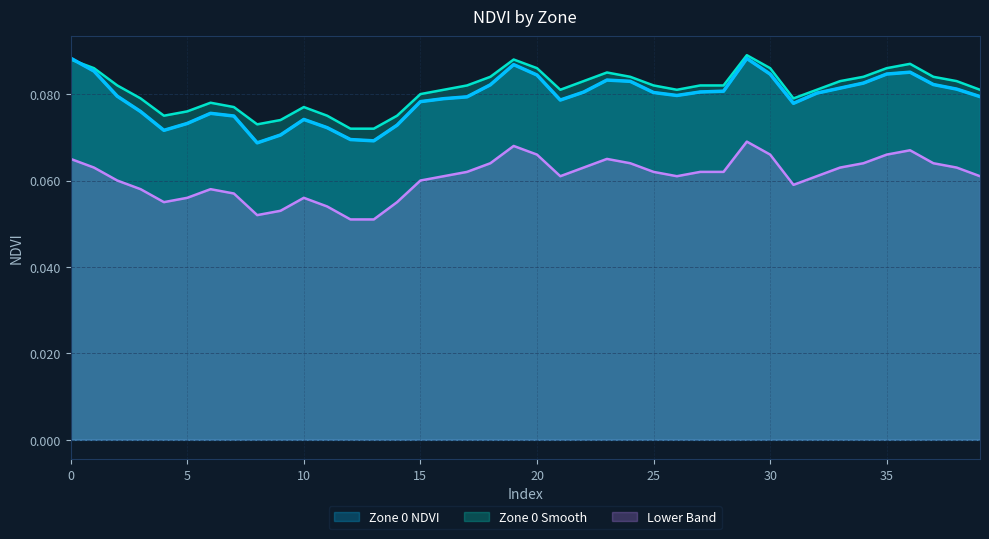

The Lower Band series shows 0.1 at 25. True or false?

True